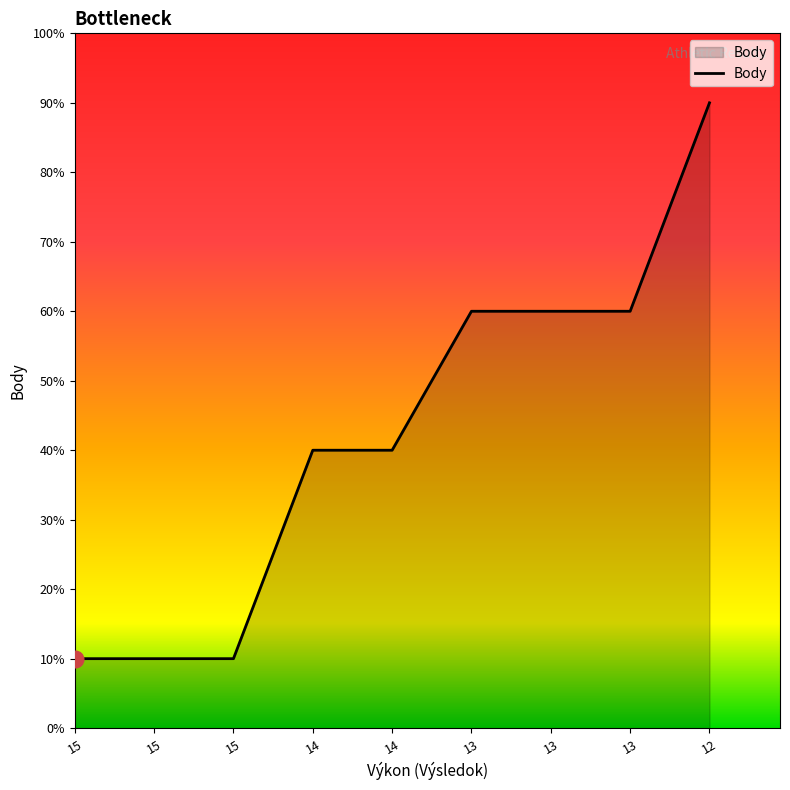

Does the chart display data point markers on the line(s)?

No